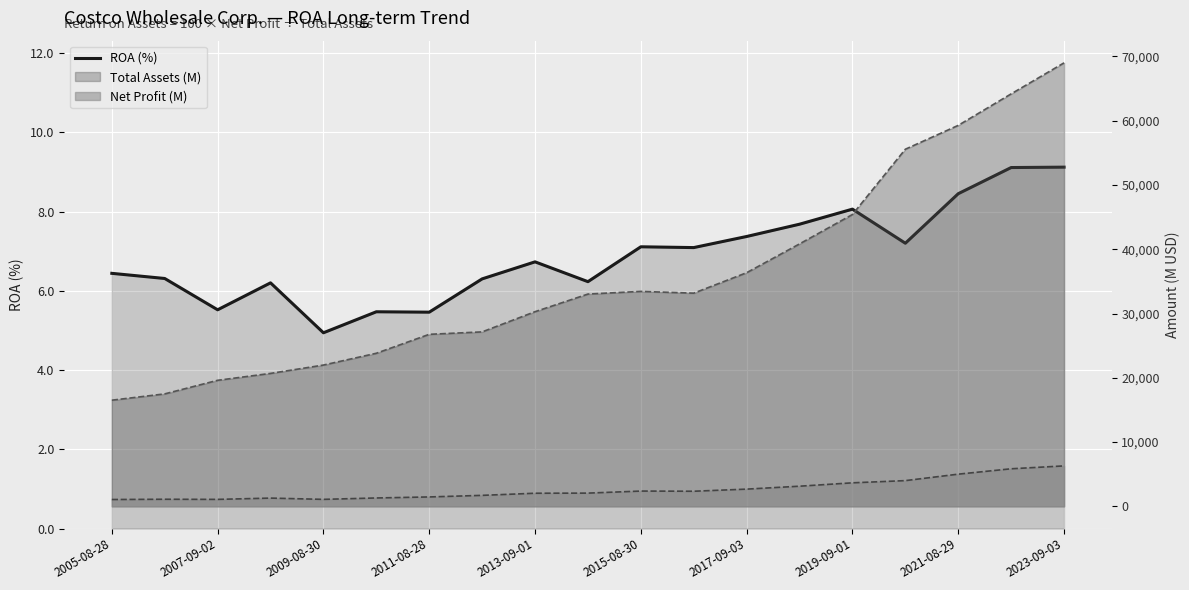

How many points are higher than both their immediate neighbors (excluding endpoints)?

5